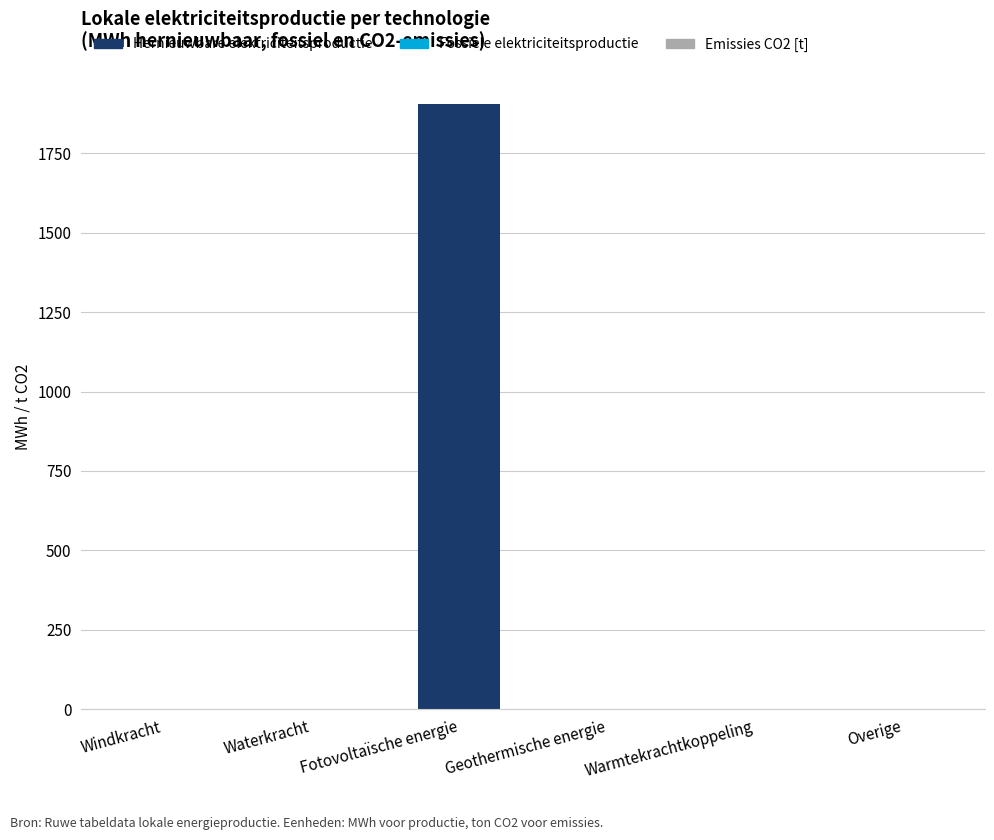

What is the greatest value displayed?

1906.5